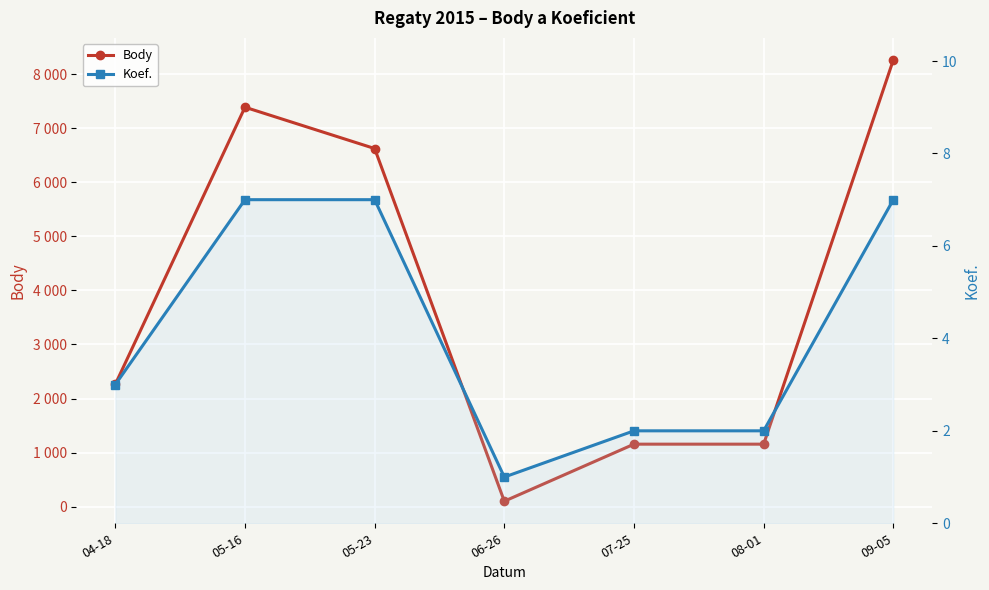

At which label is Body closest to 4181?

04-18